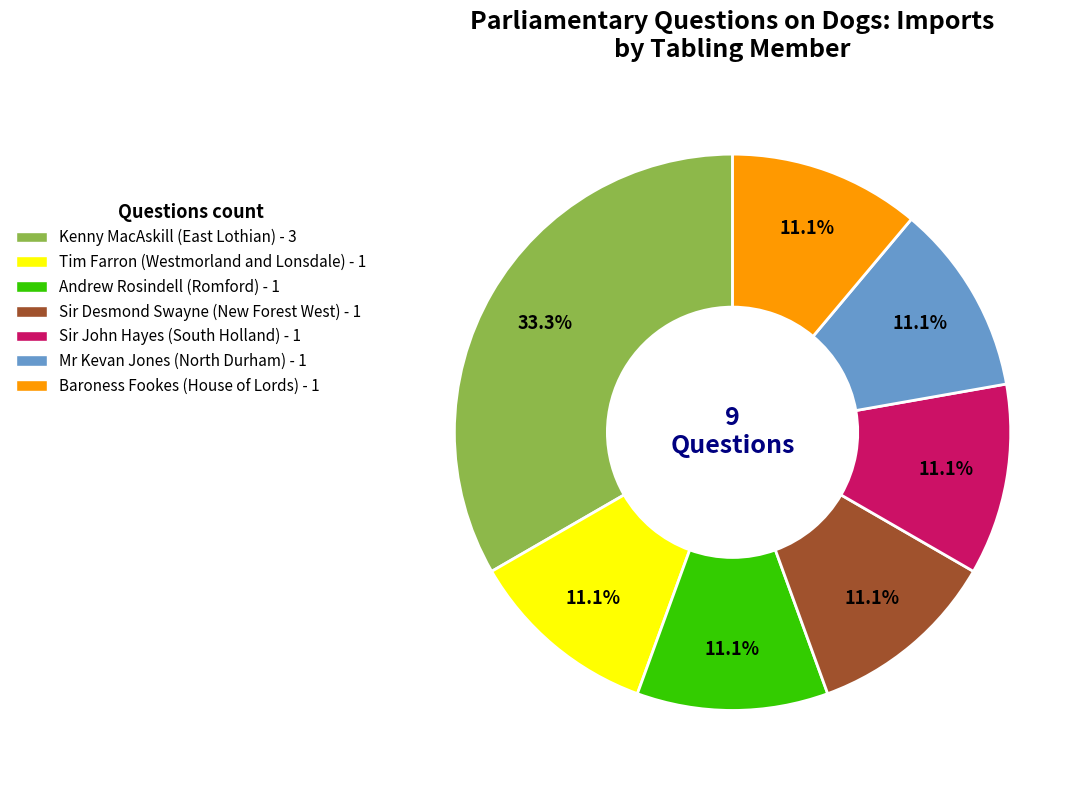

Count the number of slices in the pie.

7